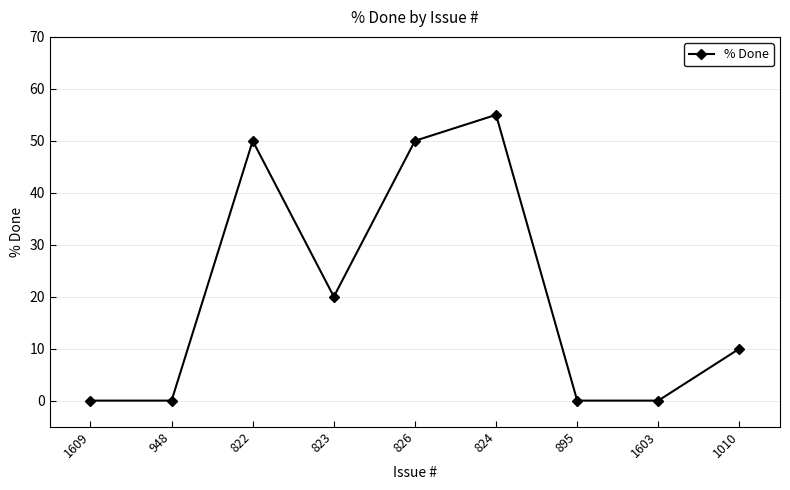

The chart shows a value of -33 at 1609. True or false?

False